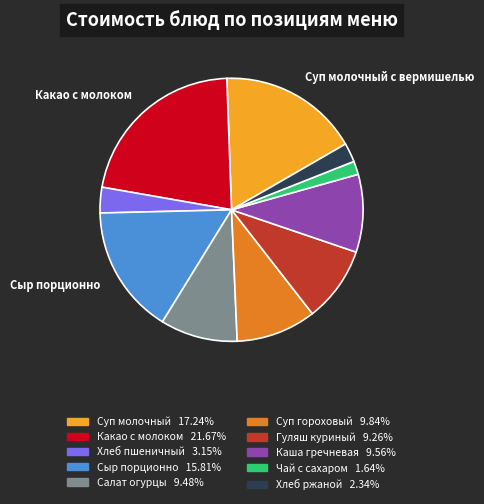

Do Хлеб пшеничный 3.15% and Хлеб ржаной 2.34% together represent more than half of the pie?

No